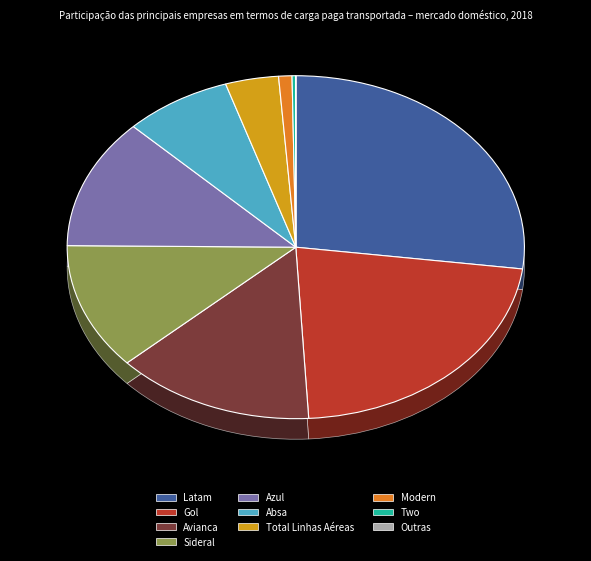

To the nearest percent, what percentage of the pie is Total Linhas Aéreas?

4%